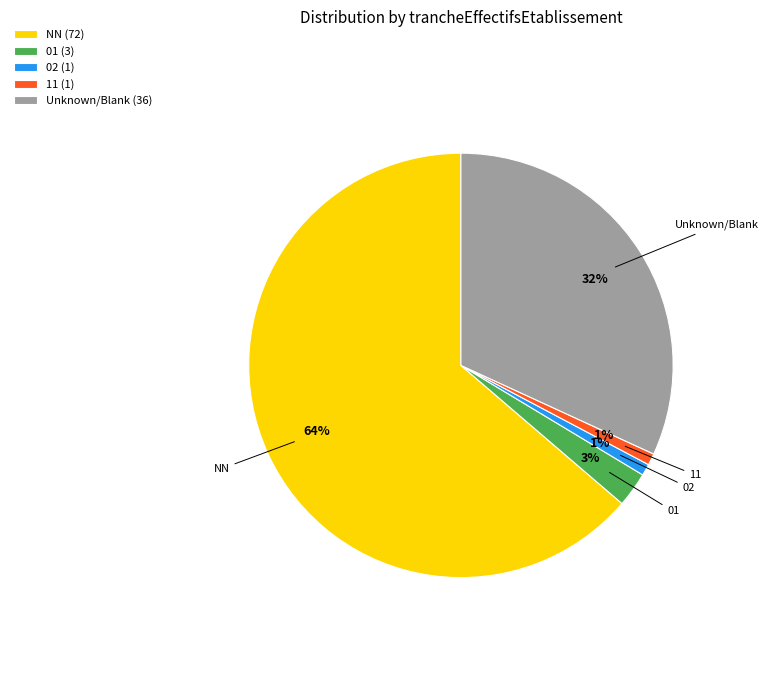

Does 01 (3) represent more than half of the total?

No